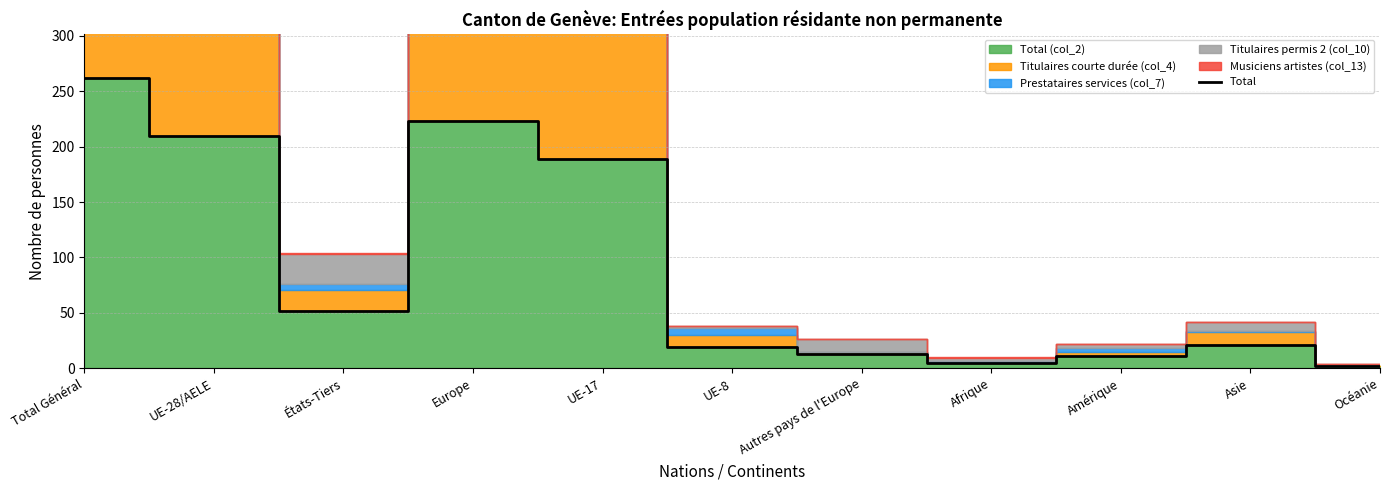

Reading right to left, what are all the values shown in this chart?

Océanie=2	Asie=21	Amérique=11	Afrique=5	Autres pays de l'Europe=13	UE-8=19	UE-17=189	Europe=223	États-Tiers=52	UE-28/AELE=210	Total Général=262